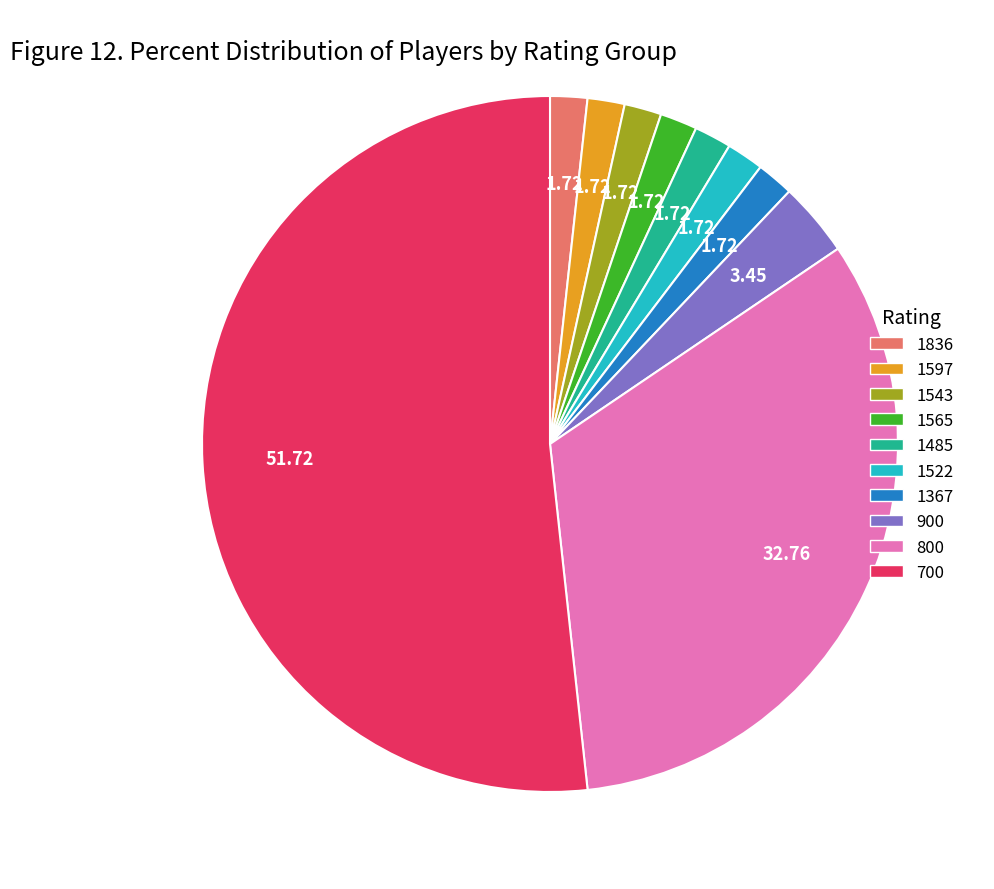

What is the ratio of the value at 1543 to the value at 1597?

1.0